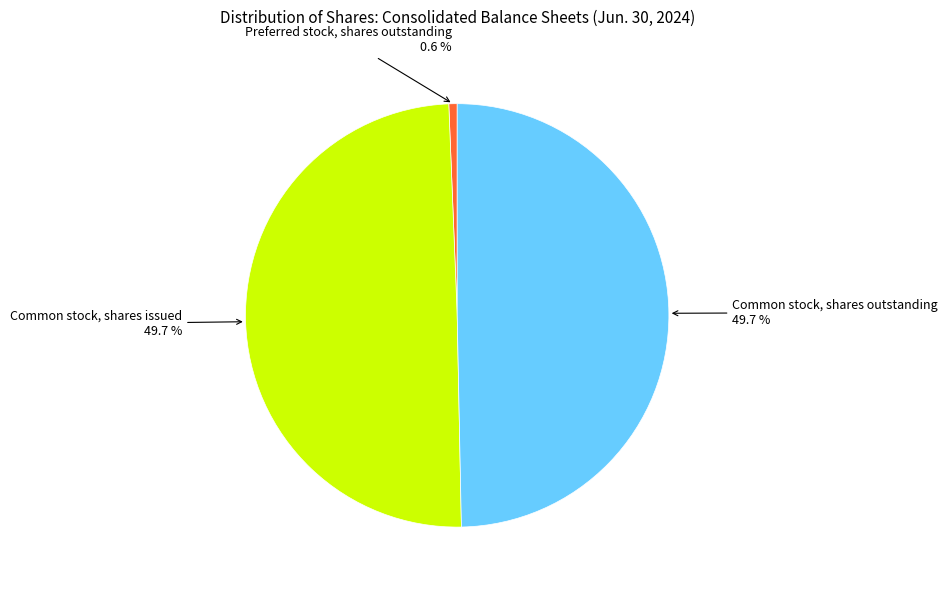

True or false: Preferred stock, shares outstanding accounts for 1% of the total.

True